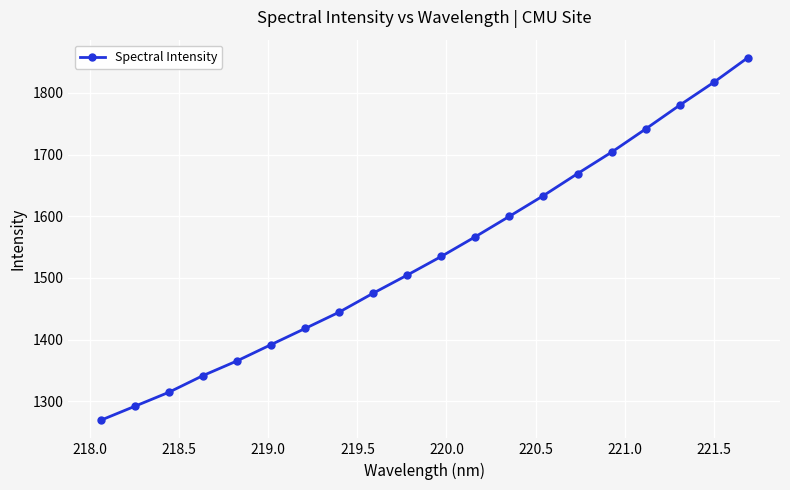

What is the smallest value displayed?

1269.1